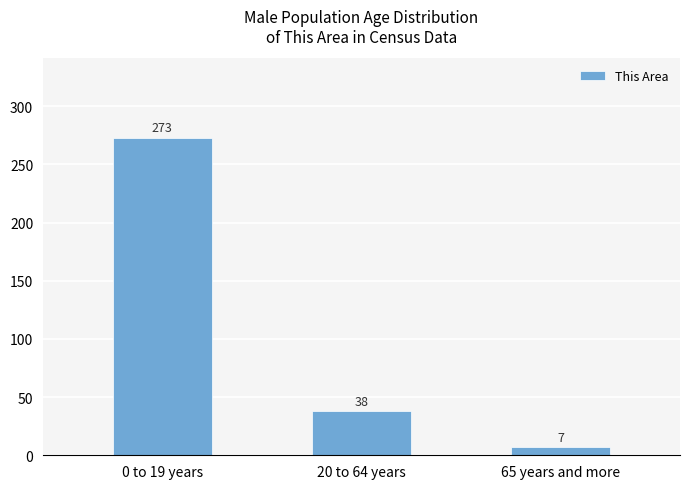

What is the difference between the values at 65 years and more and 20 to 64 years?

31